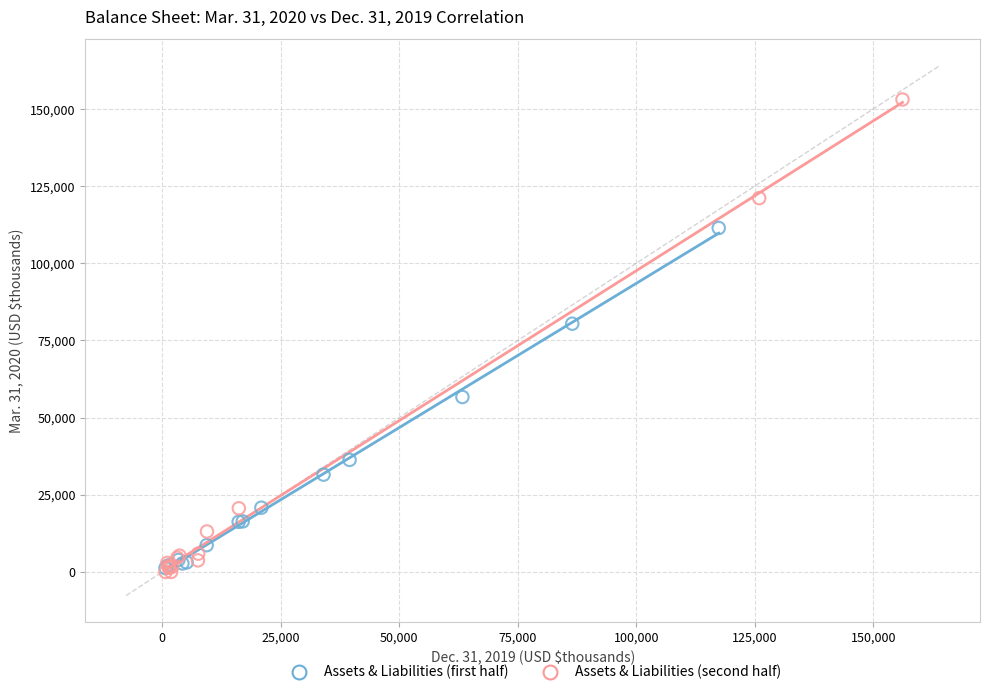

Which series reaches the maximum Y coordinate?

Assets & Liabilities (second half)